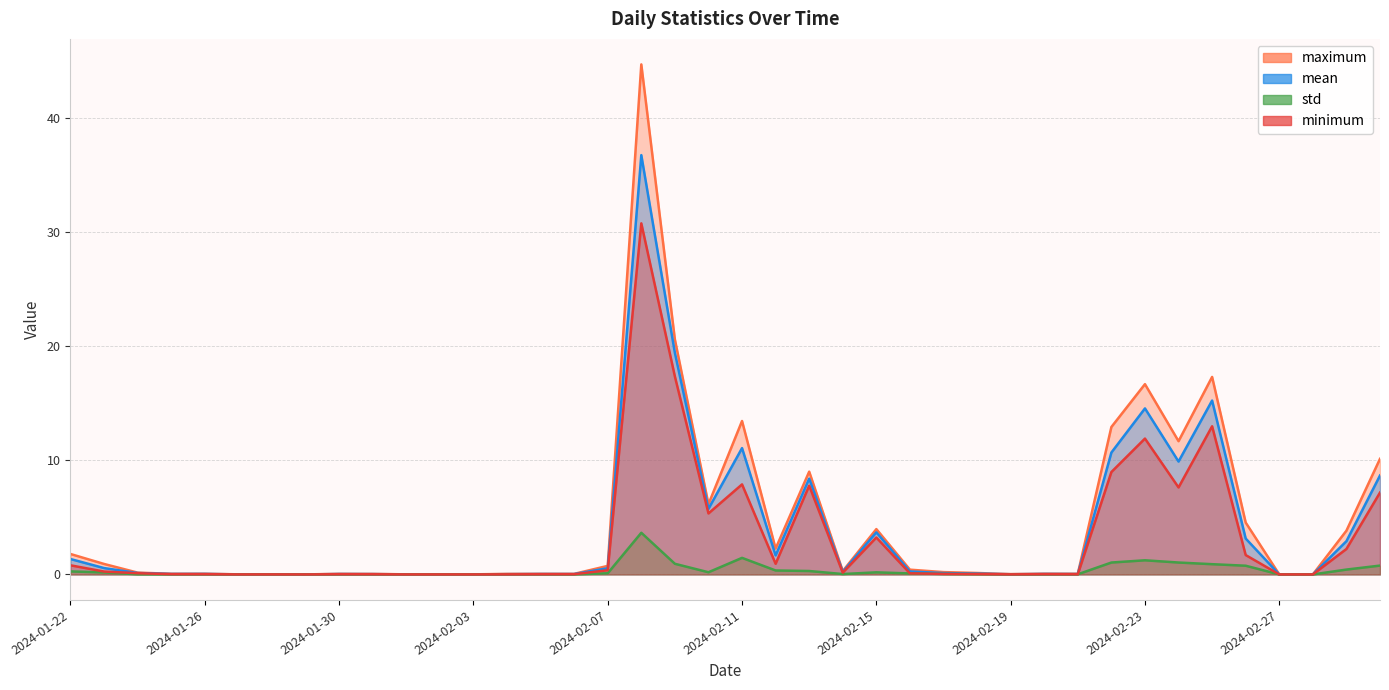

What position from the left is 2024-01-23?

2